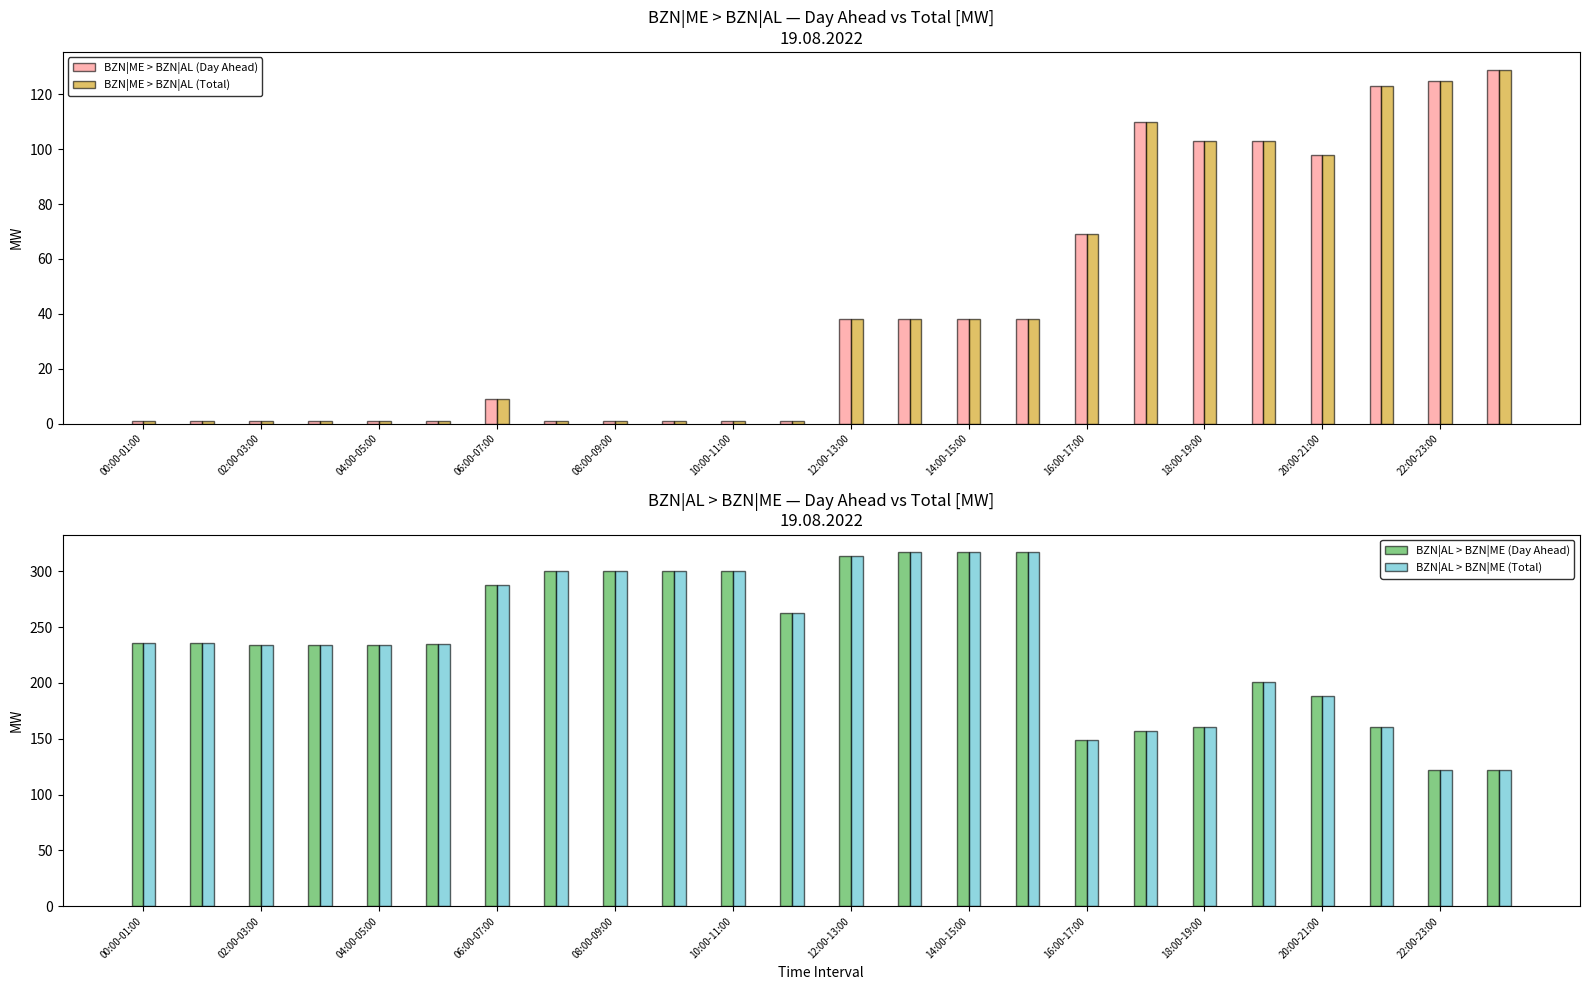

Is it true that BZN|ME > BZN|AL (Total) equals 1 at 04:00-05:00?

True